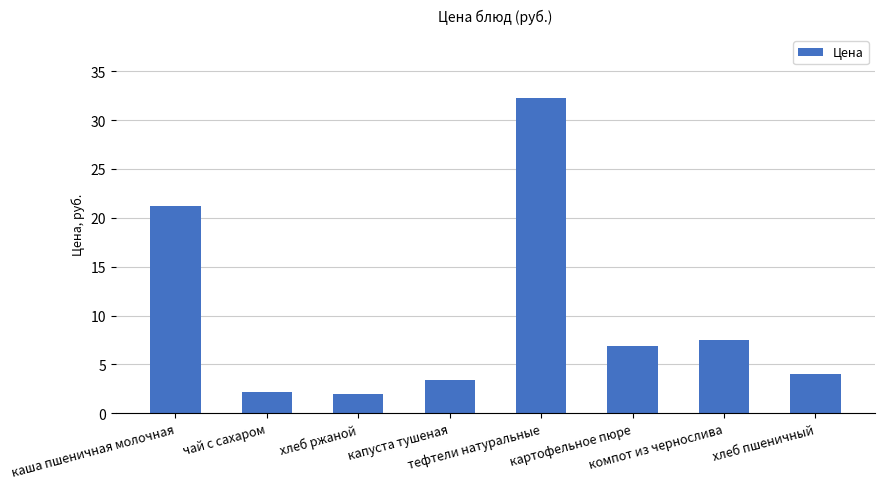

What is the sum of all values?

79.4